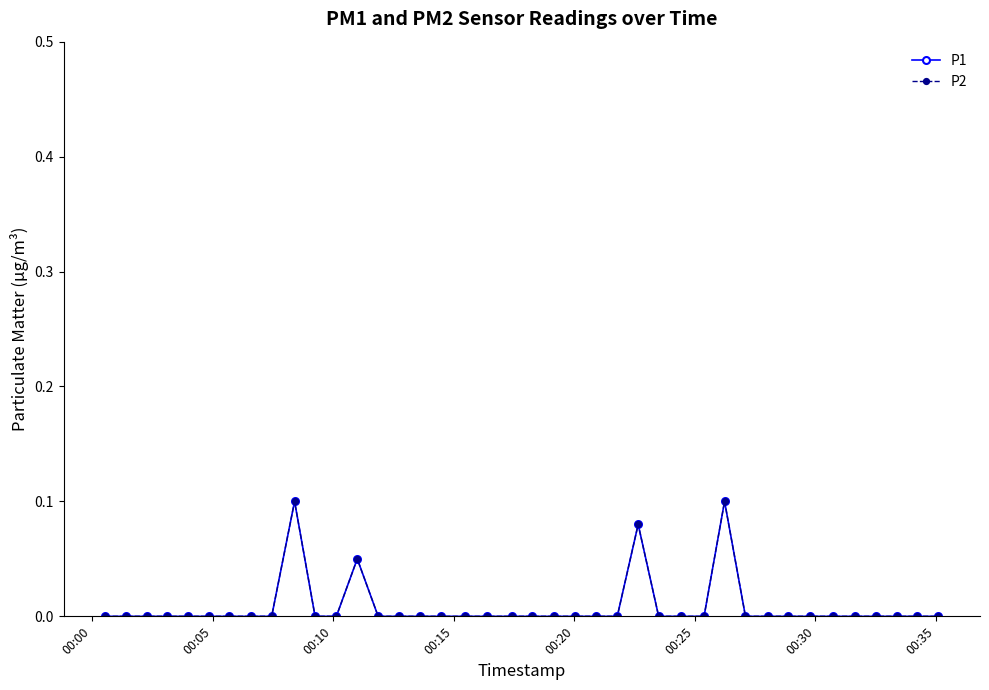

At how many categories does at least one series exceed 0?

4